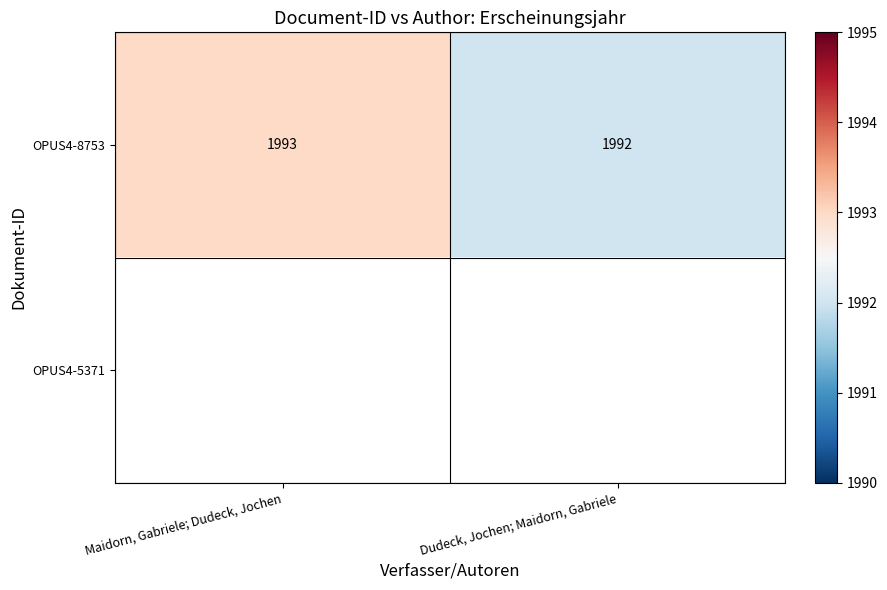

What is the sum of the OPUS4-8753 values at Dudeck, Jochen; Maidorn, Gabriele and Maidorn, Gabriele; Dudeck, Jochen?

3985